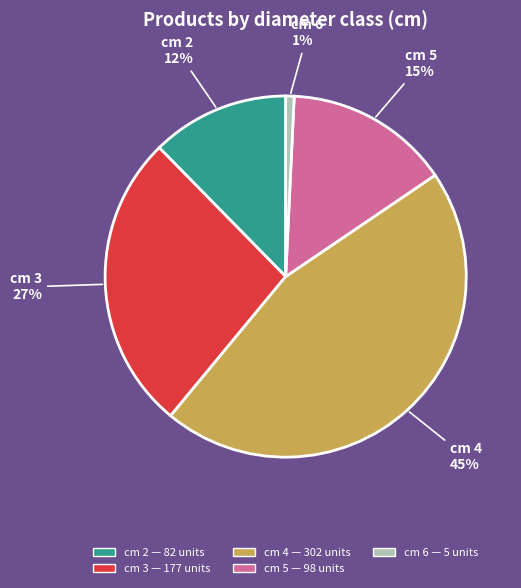

Is there any slice that represents more than half of the pie?

No